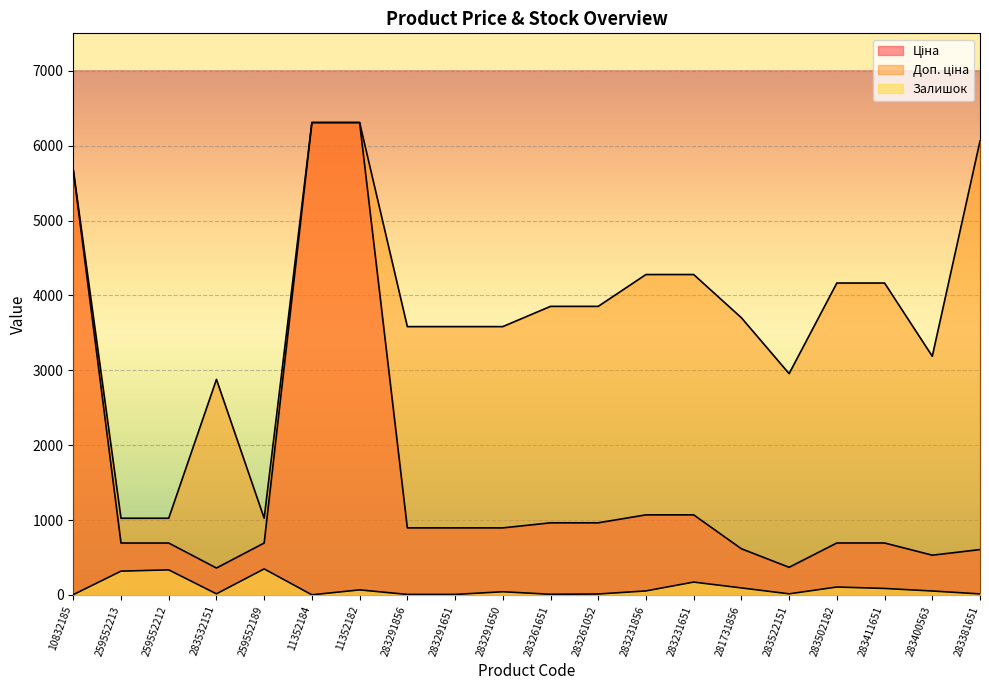

What is the minimum value shown in the chart?

2.0